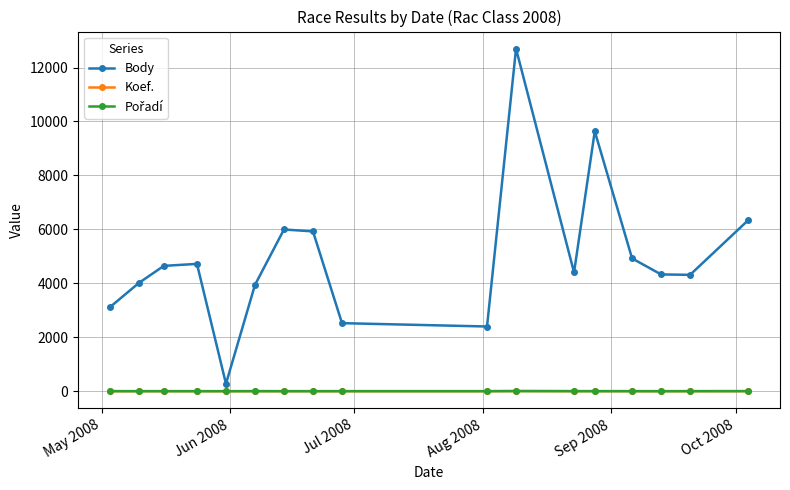

True or false: Body has more than 1 interior local peaks.

True